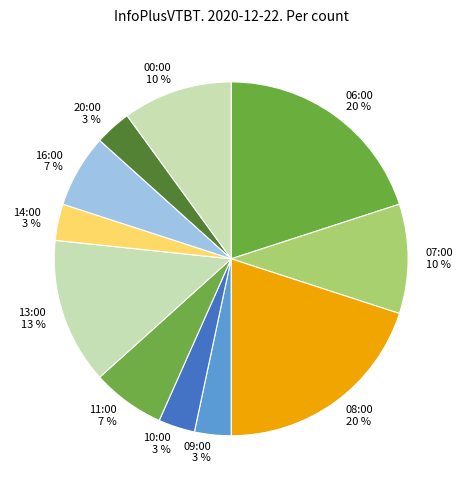

To the nearest percent, what is the difference between the 06:00 and 13:00 slice percentages?

7%